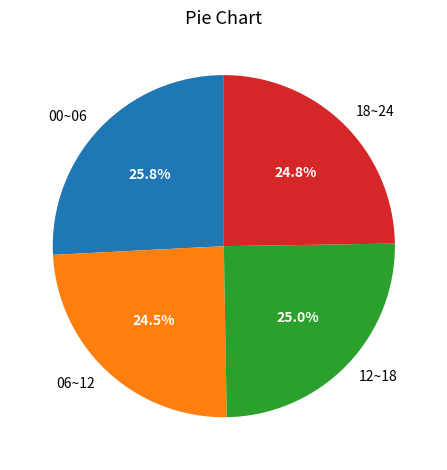

Does any single category account for the majority?

No